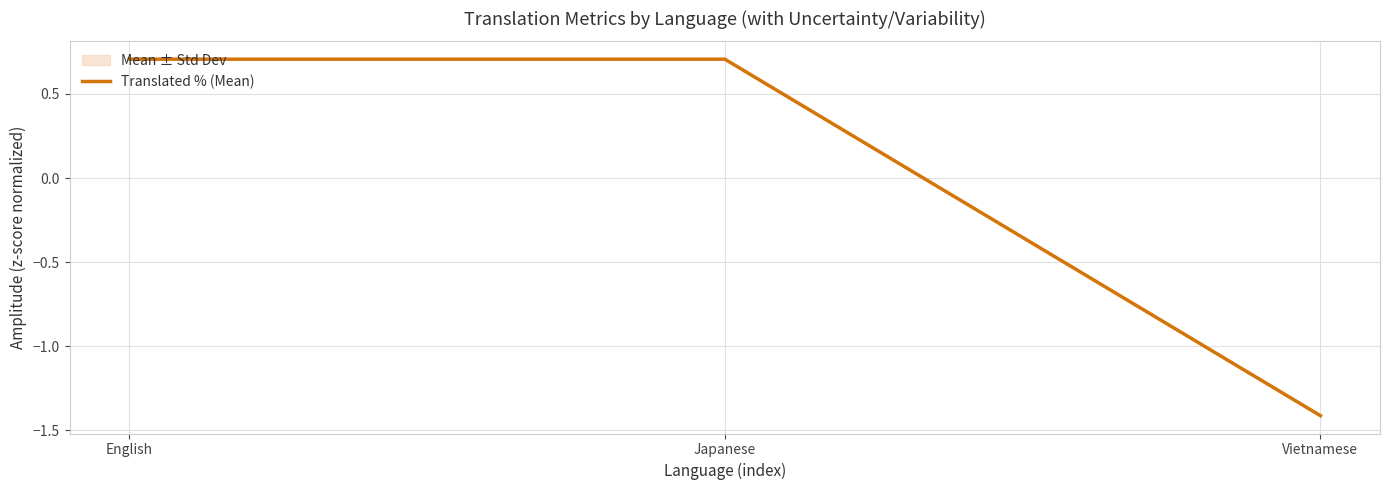

Between Vietnamese and English, which is larger?

English